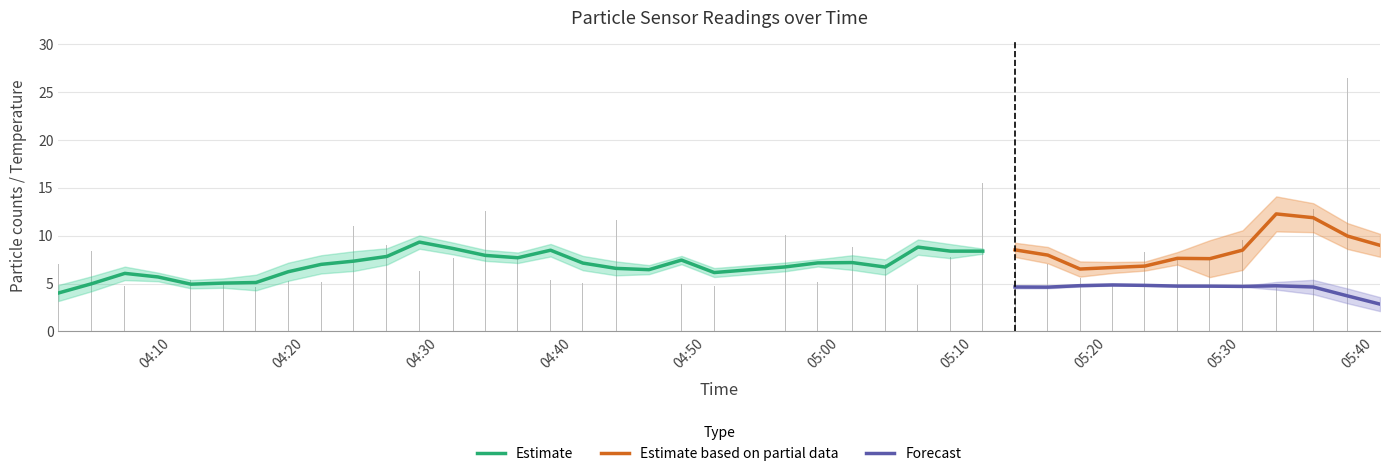

The SDS_P1 series shows 1.7 at 2022/08/18 04:40:47. True or false?

False